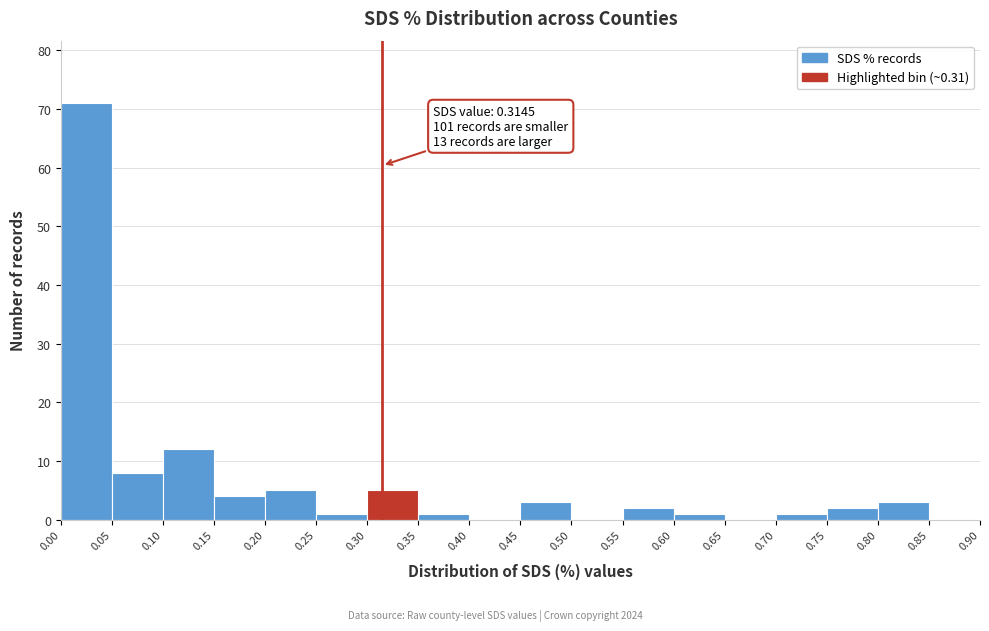

Which range on the x-axis has the tallest bar?

0.00 to 0.05